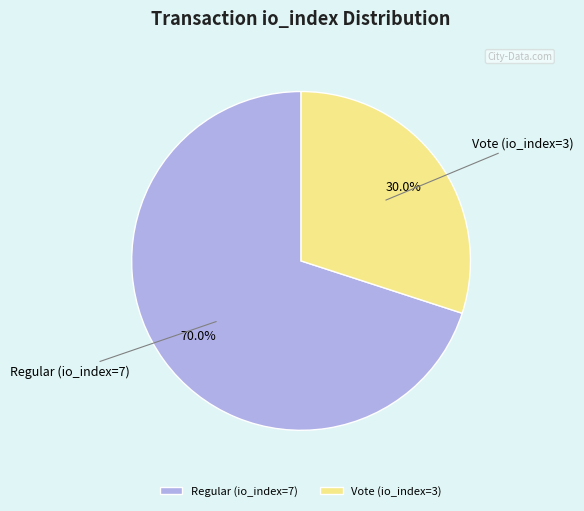

What is the ratio of the value at Vote (io_index=3) to the value at Regular (io_index=7)?

0.4